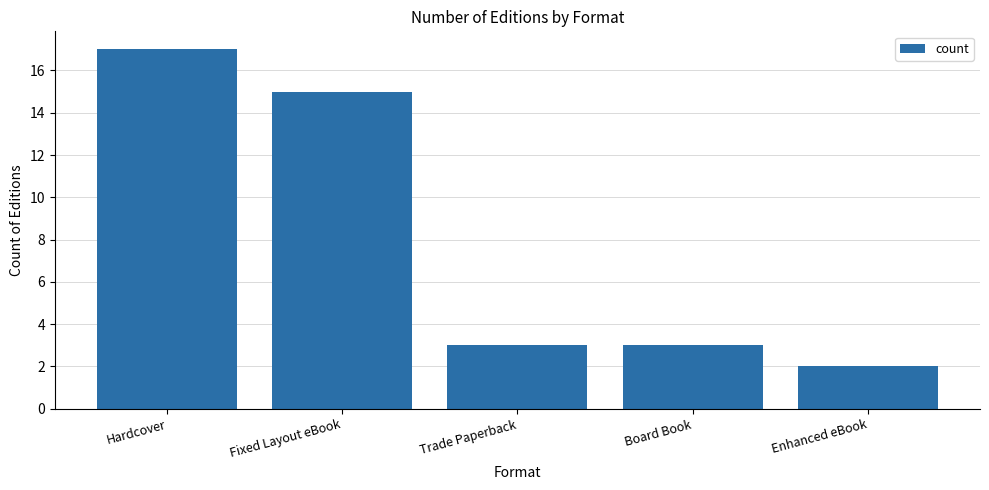

What is the sum of all values?

40